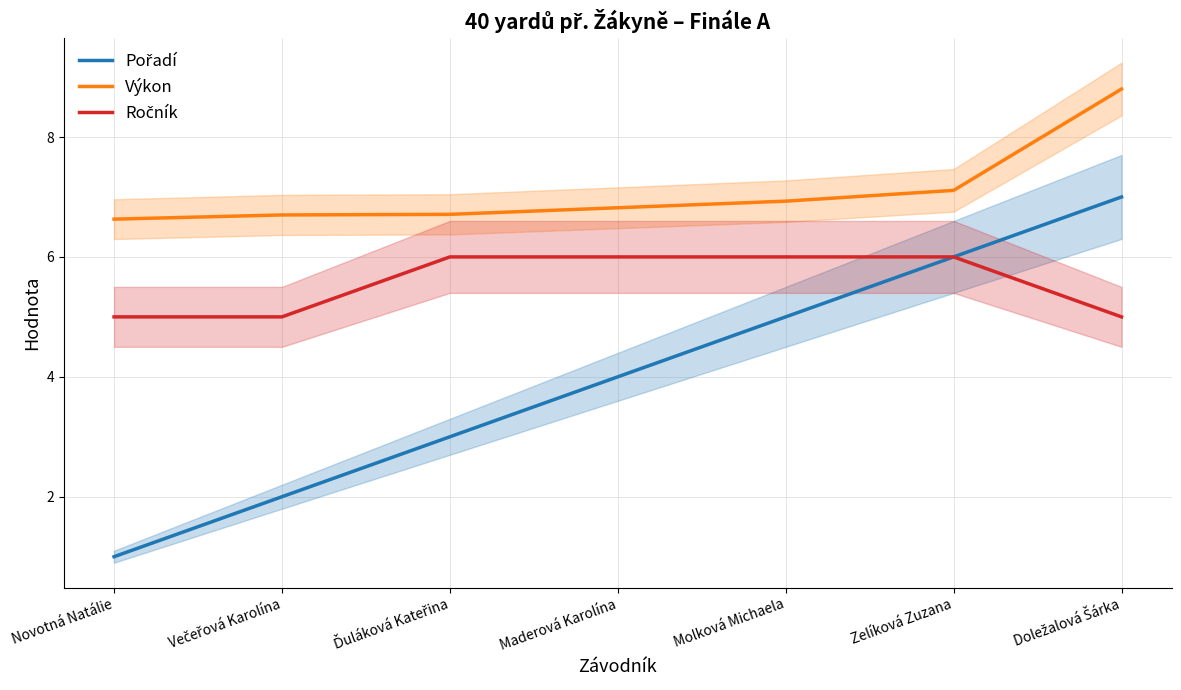

How many lines are shown in the chart?

3